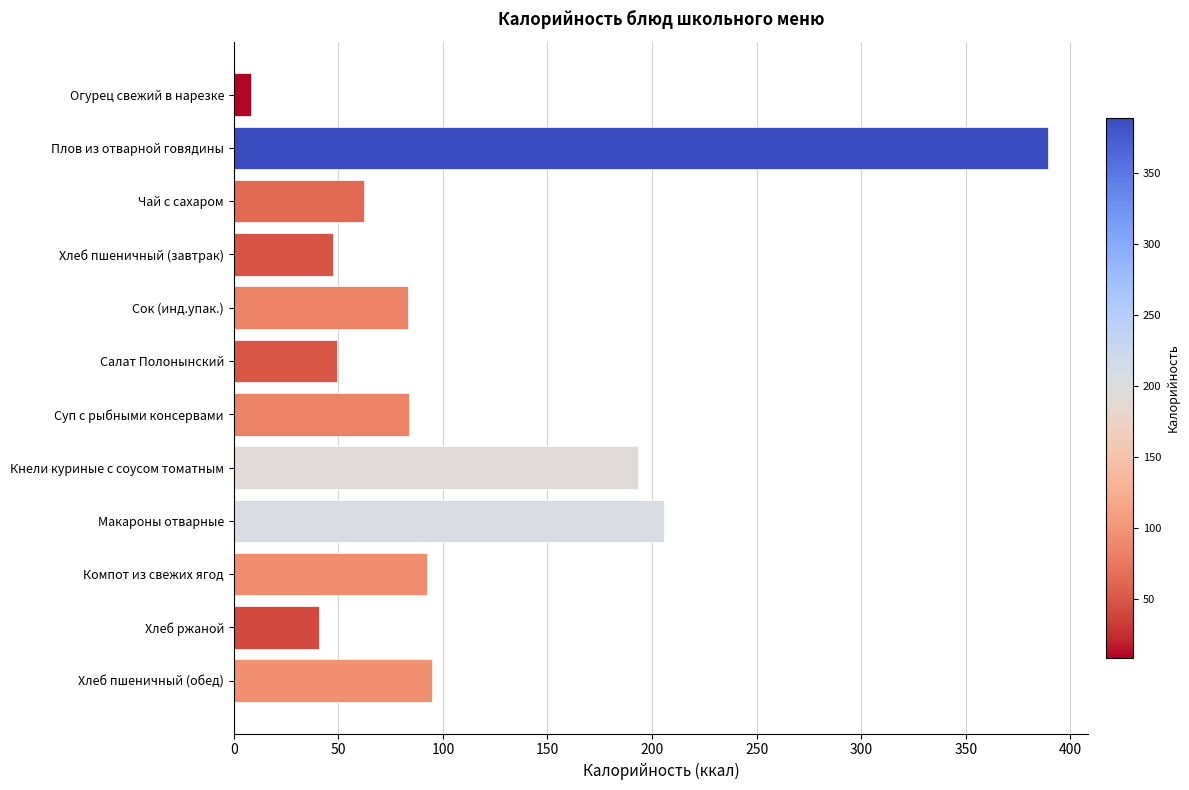

How many bars are there in total?

12